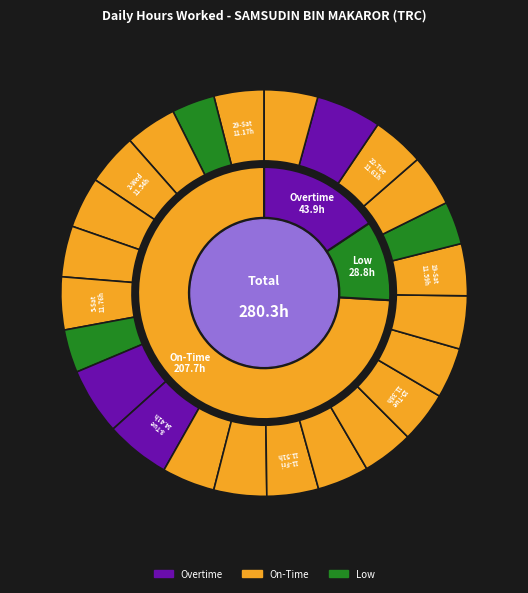

To the nearest percent, what portion does 20-Sun represent?

3%